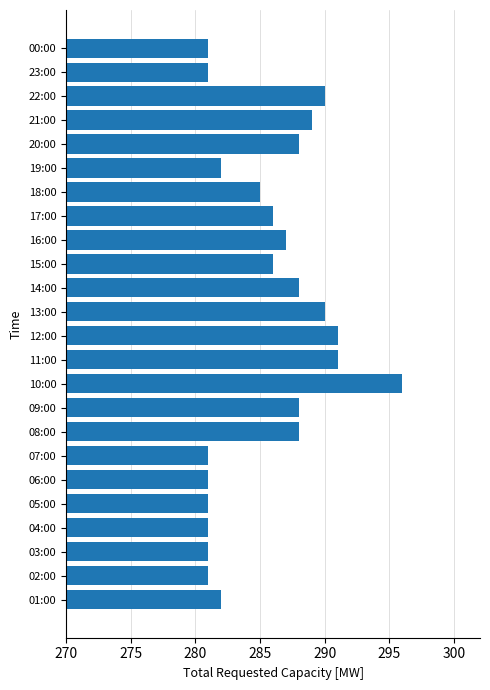

The value at 06:00 is 281. True or false?

True